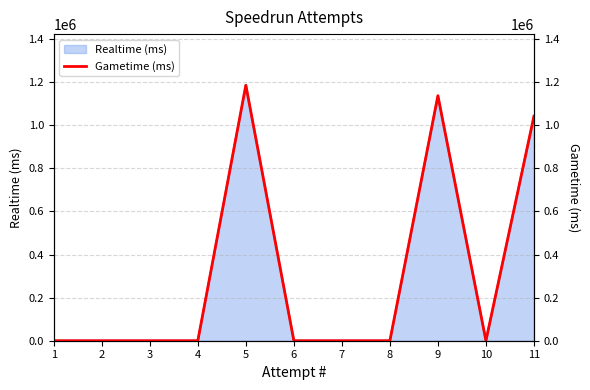

Which category has the highest value across all series?

5